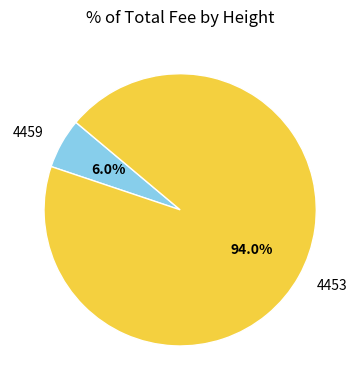

To the nearest percent, what is the difference between the 4459 and 4453 slice percentages?

88%